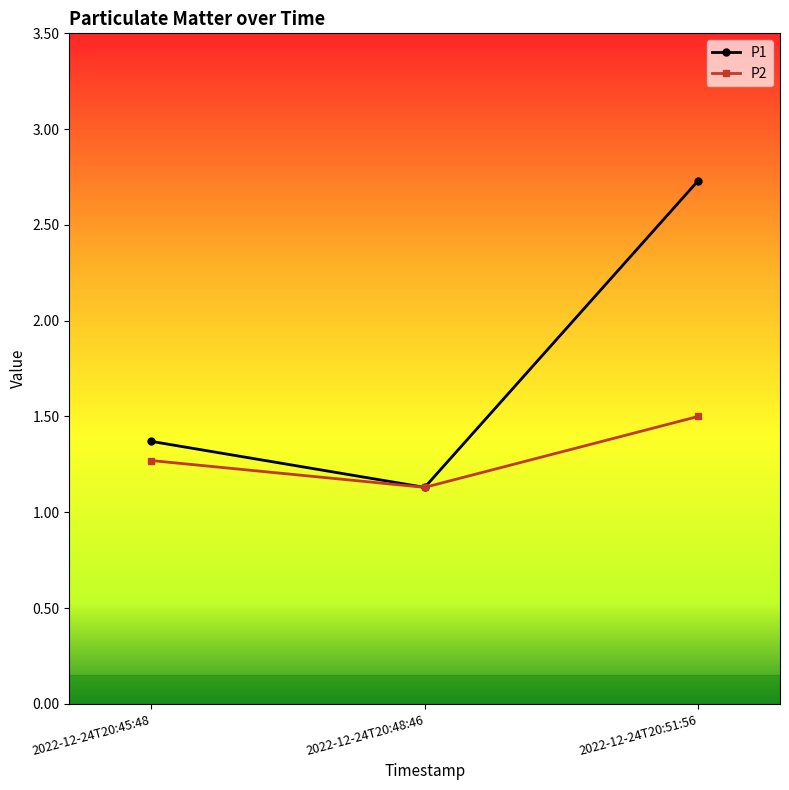

At how many categories does at least one series exceed 1?

3